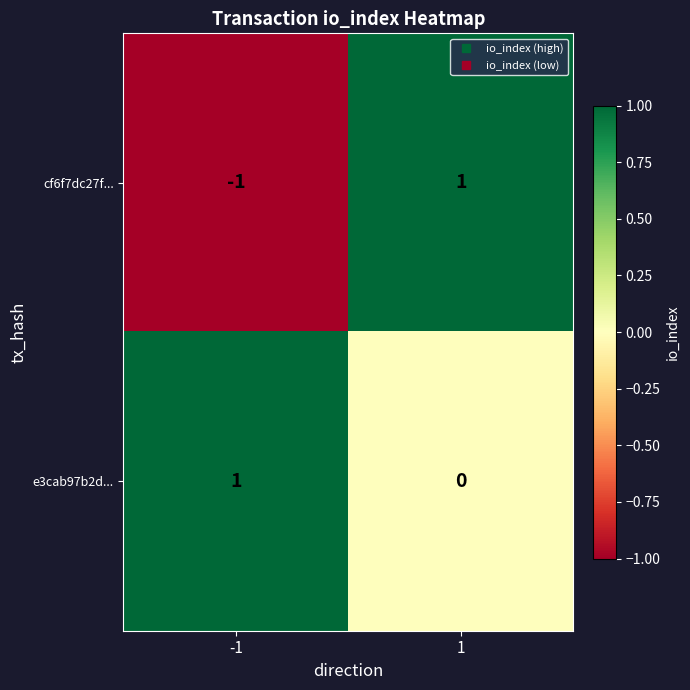

At which category is the sum across all series the highest?

1